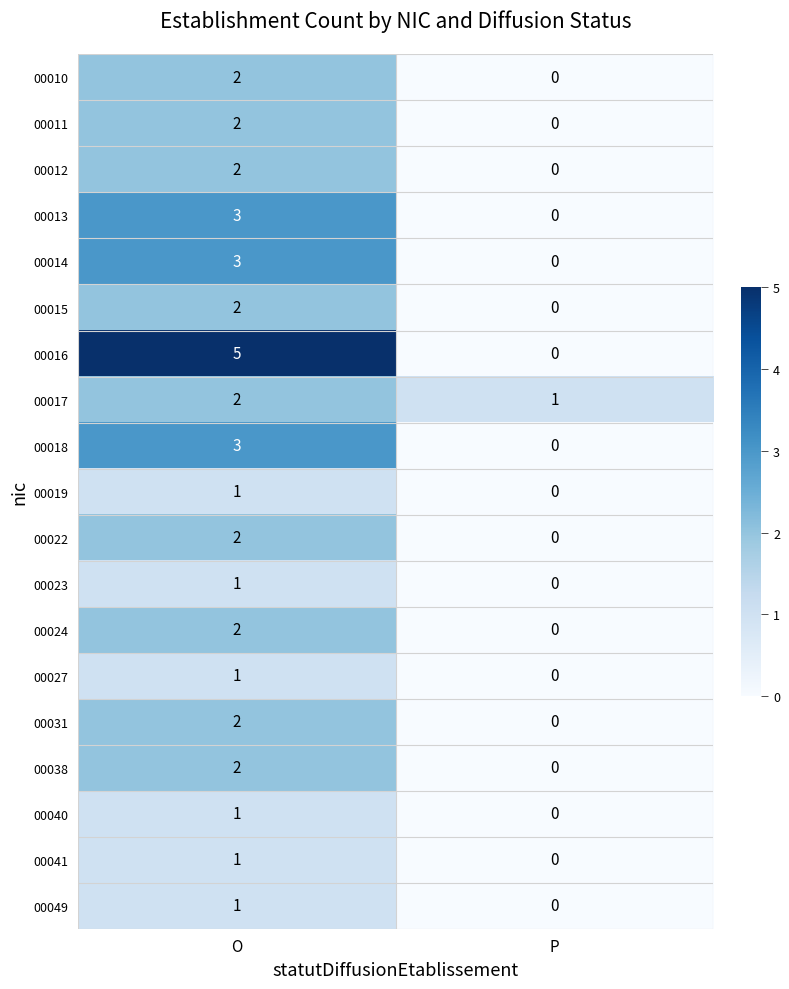

Which series has the largest total across all categories?

00016